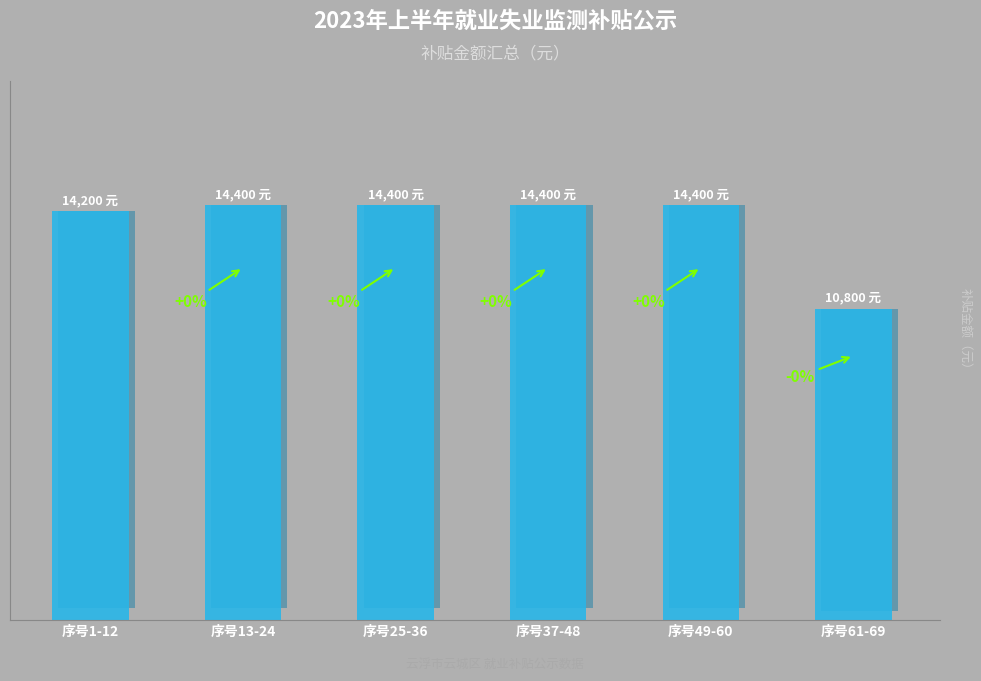

Reading left to right, extract all data points from this chart.

序号1-12=14200	序号13-24=14400	序号25-36=14400	序号37-48=14400	序号49-60=14400	序号61-69=10800